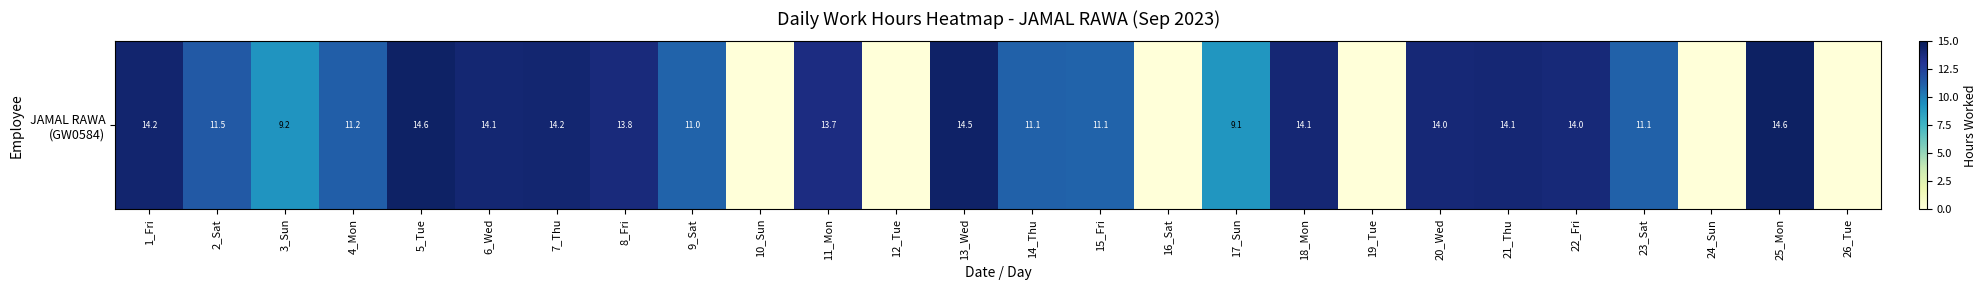

What is the greatest value displayed?

14.6